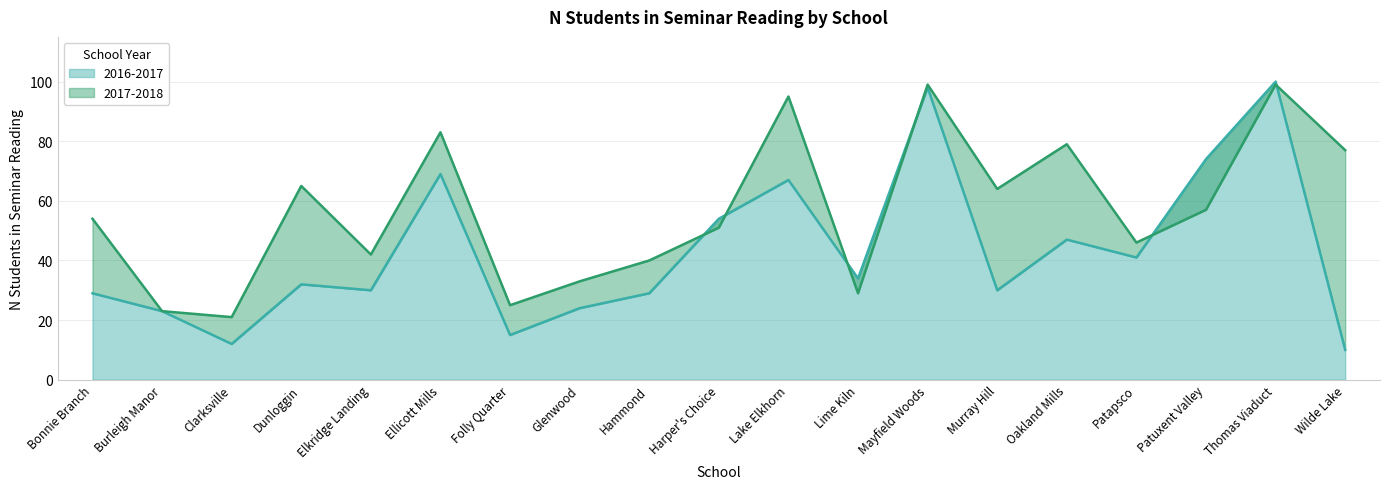

What is the label of the 2nd point from the left?

Burleigh Manor